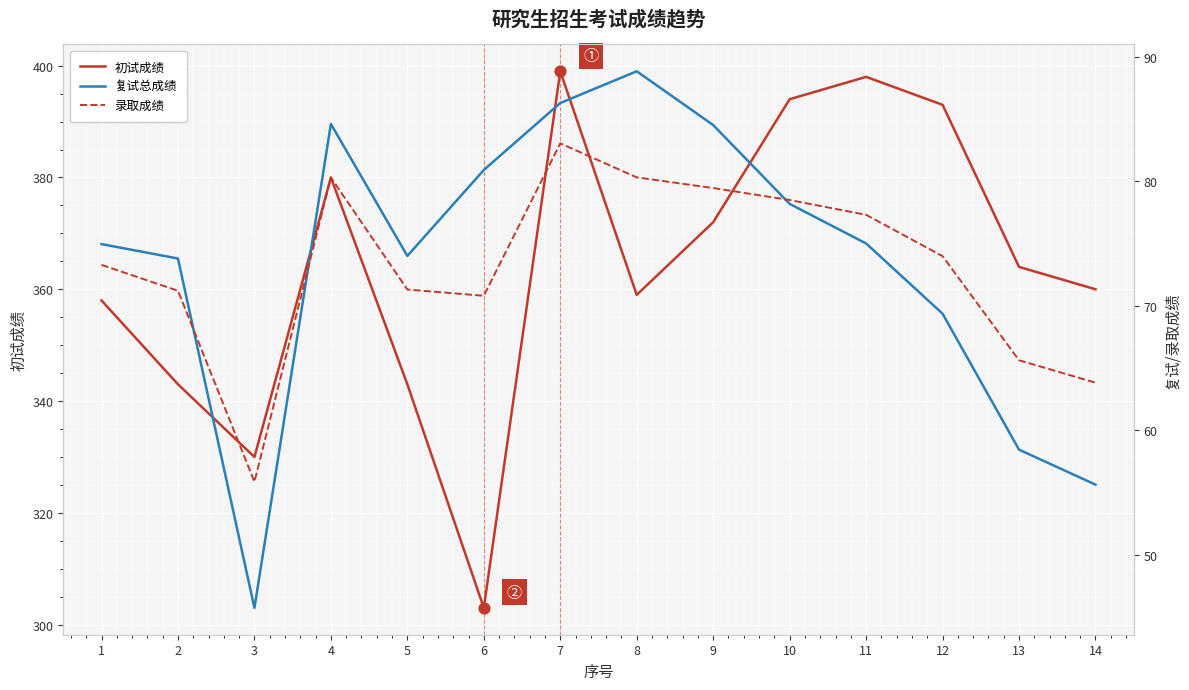

At how many categories does at least one series exceed 76?

14